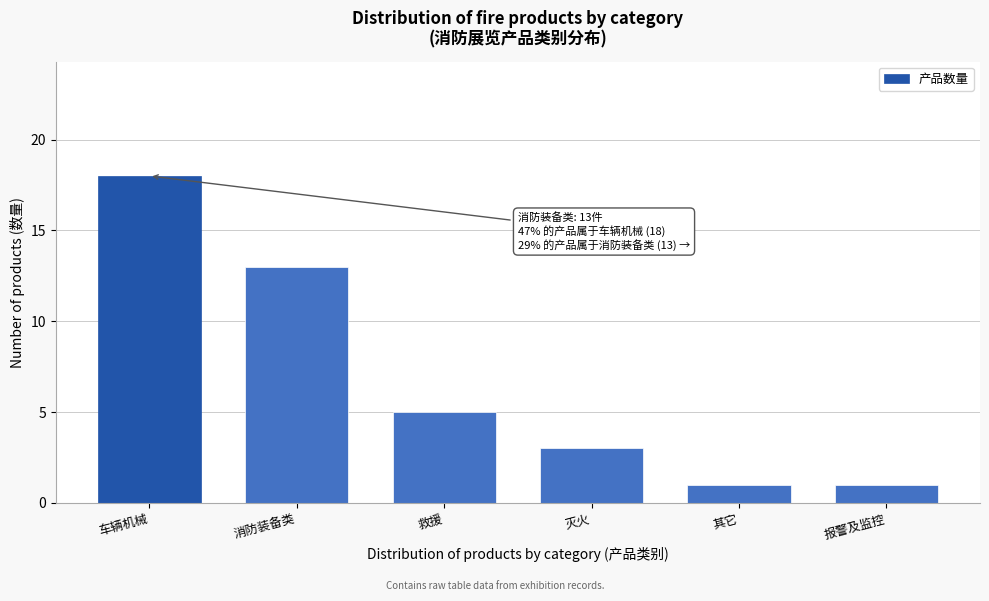

Reading left to right, what are all the values shown in this chart?

车辆机械=18	消防装备类=13	救援=5	灭火=3	其它=1	报警及监控=1